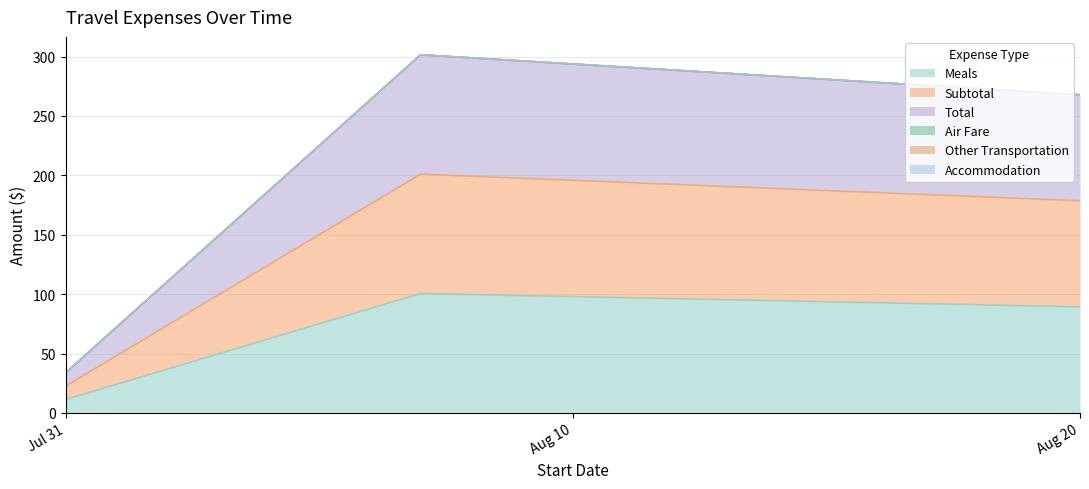

Does the chart have visible grid lines?

Yes